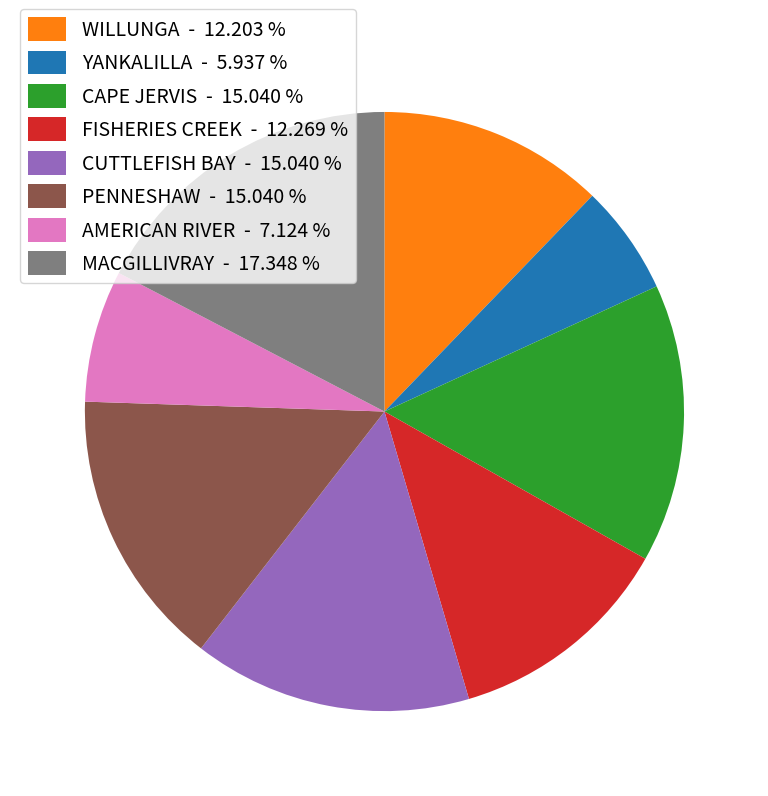

Is CUTTLEFISH BAY - 15.040 % the majority of the pie?

No